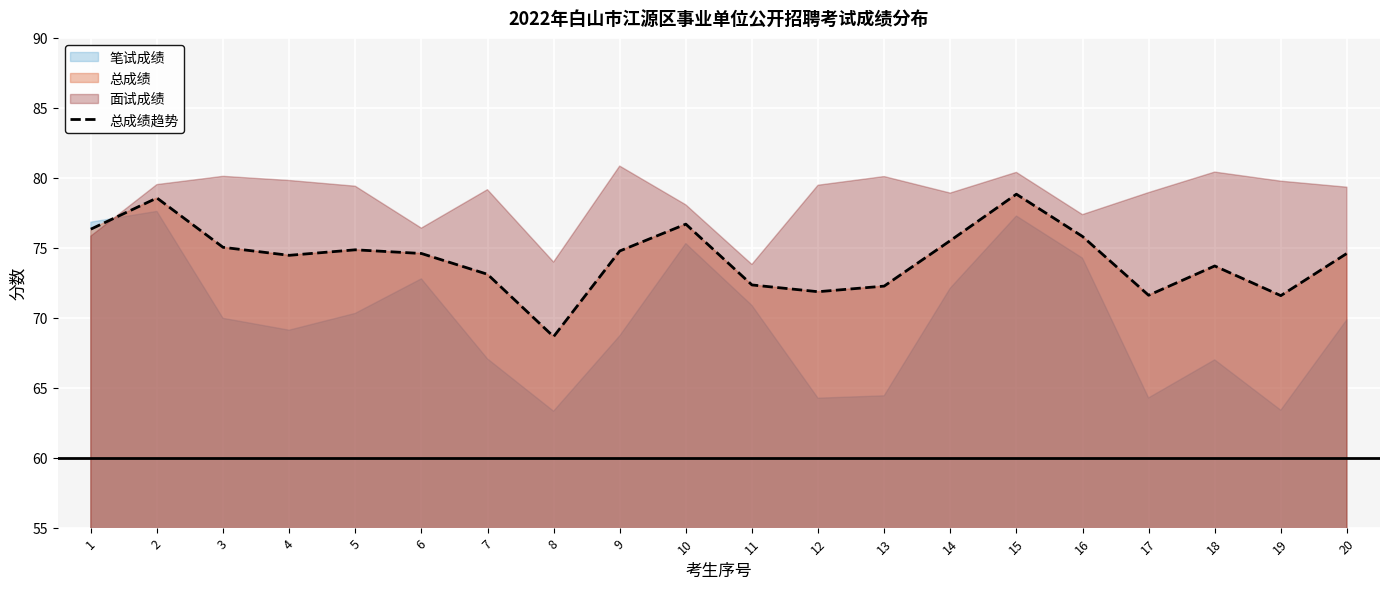

What is the change in value from 4 to 10?

+2.2